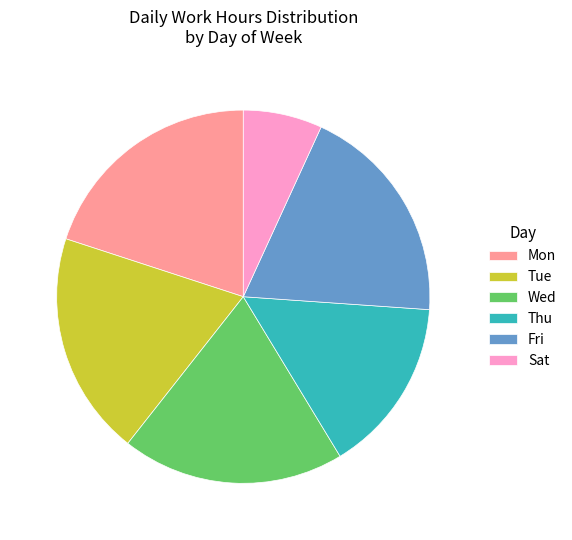

What is the ratio of the value at Wed to the value at Sat?

2.8